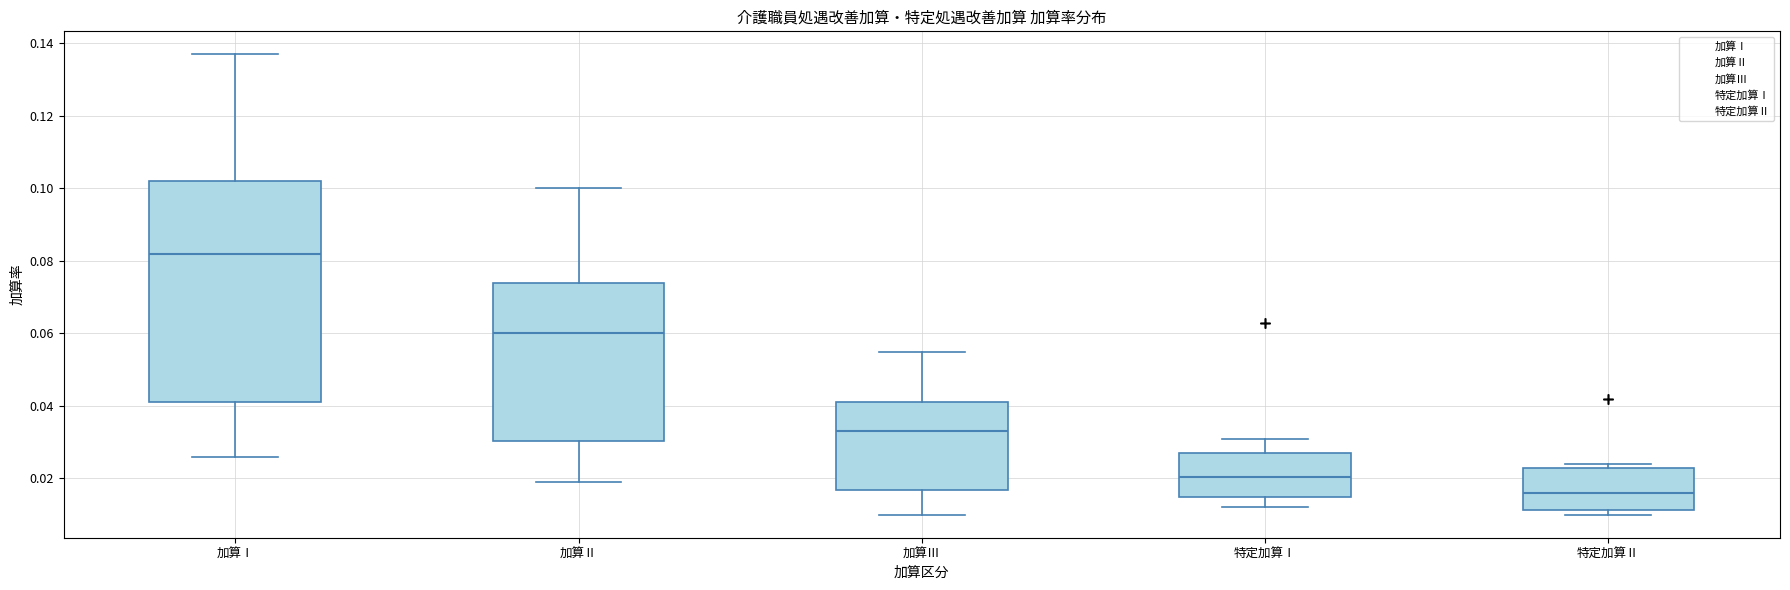

Which box has the highest median line?

加算Ⅰ